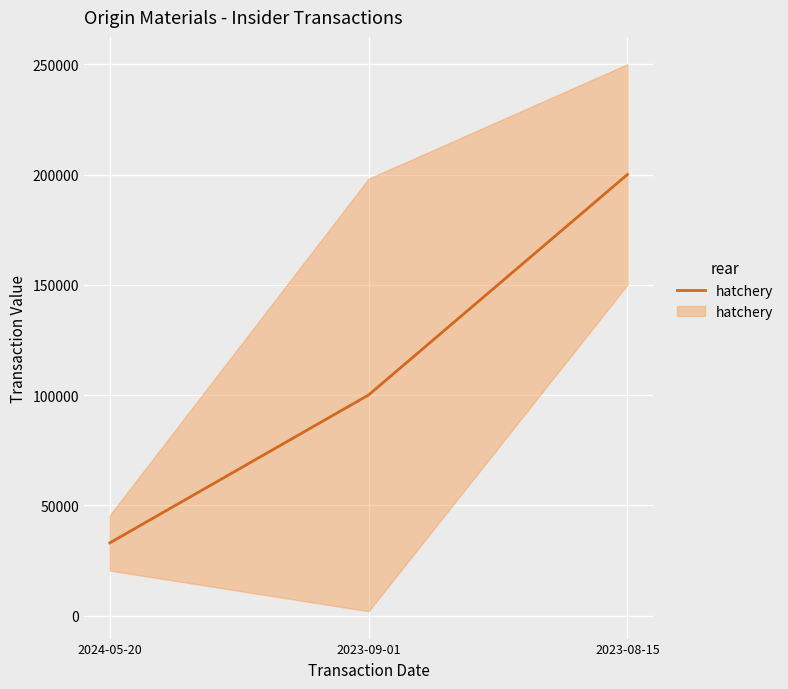

What is the difference between the values at 2023-08-15 and 2023-09-01?

99951